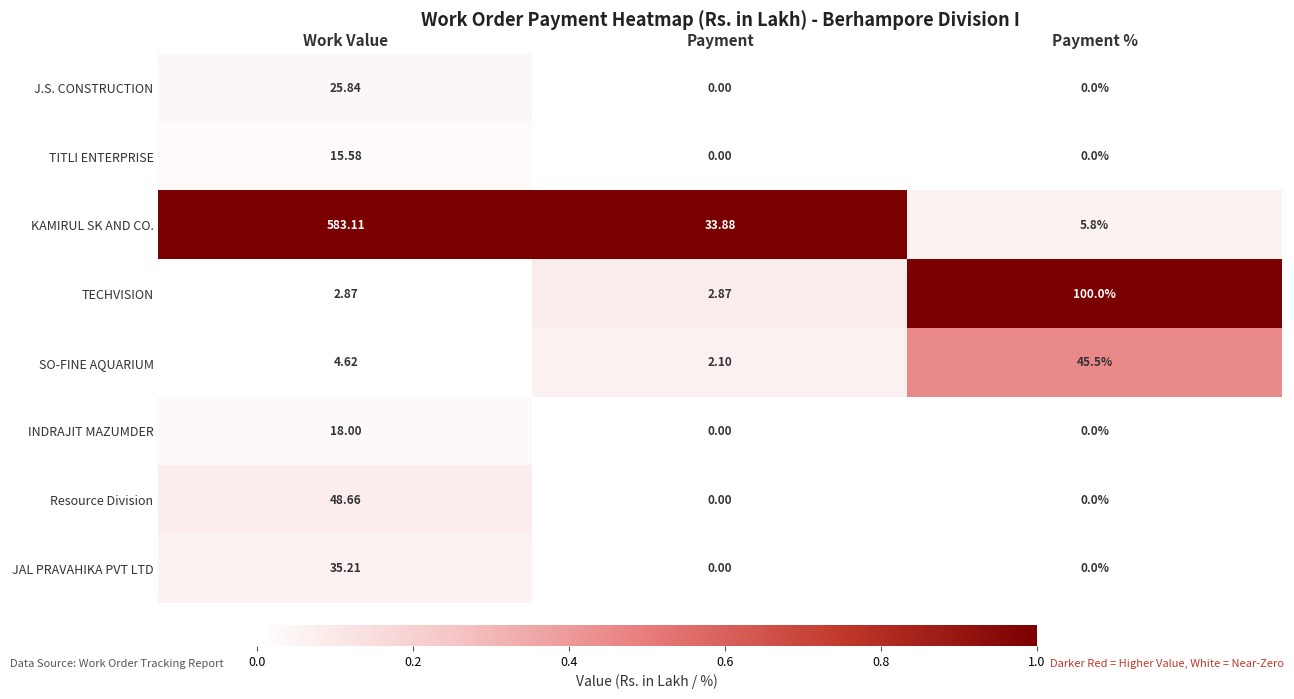

Between Work Value and Payment %, which series saw the biggest shift?

KAMIRUL SK AND CO.